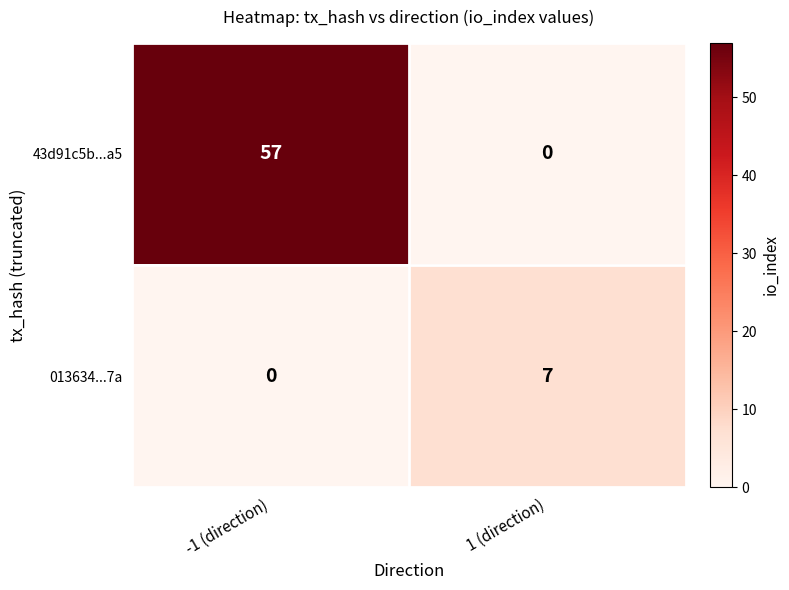

The 013634...7a series shows 4 at -1 (direction). True or false?

False